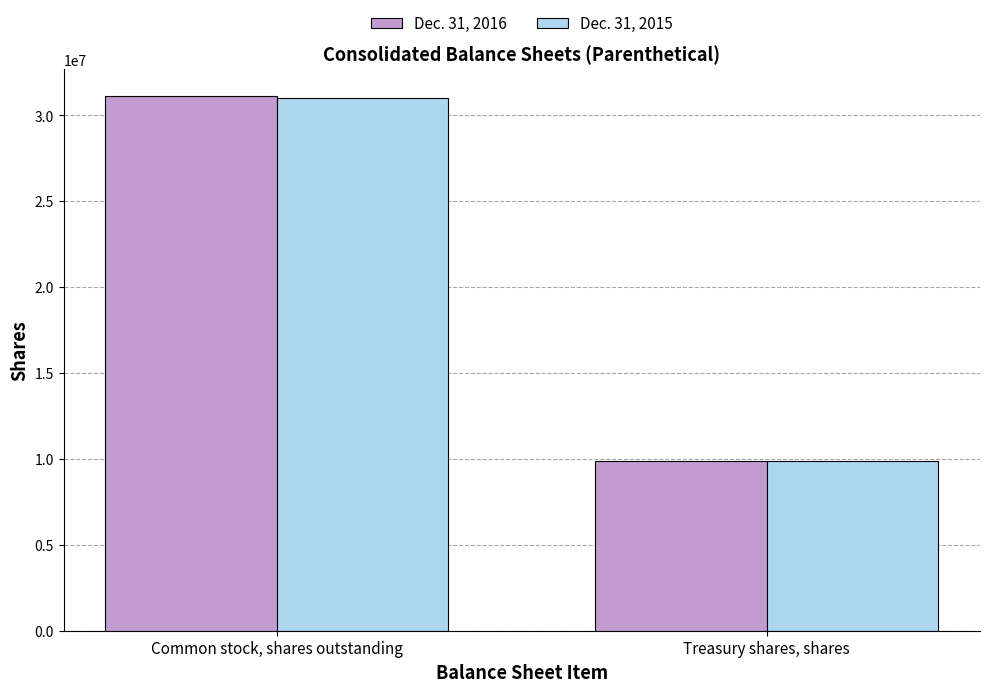

Between Common stock, shares outstanding and Treasury shares, shares, which series saw the biggest shift?

Dec. 31, 2016